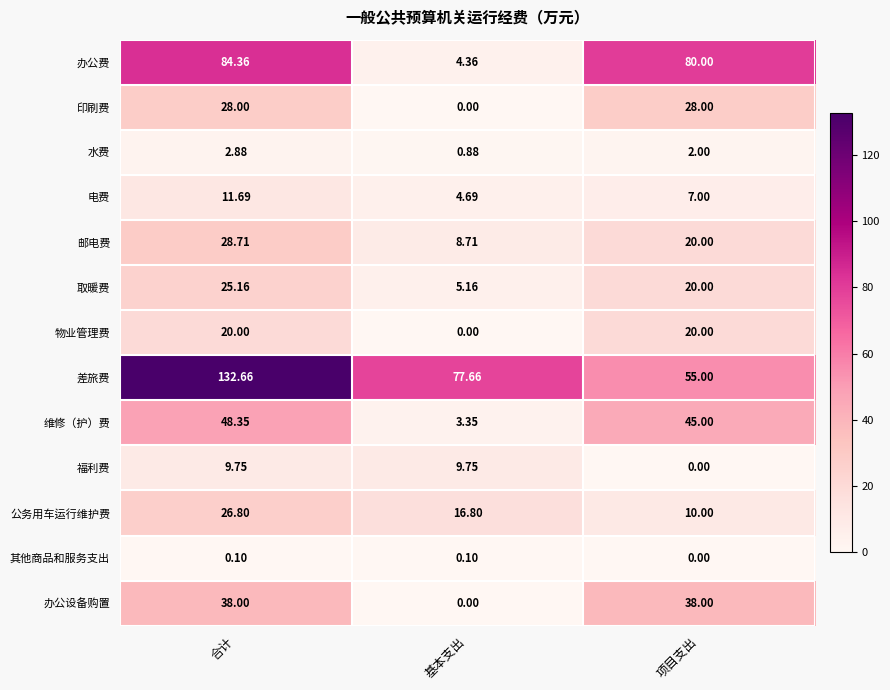

At which label is 水费 closest to 1?

基本支出